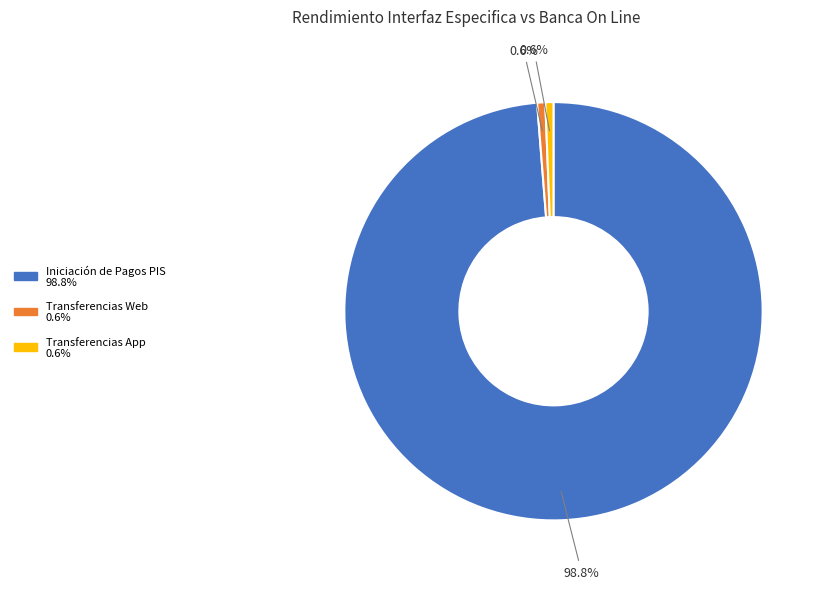

To the nearest percent, what is the difference between the largest and smallest slice percentages?

98%